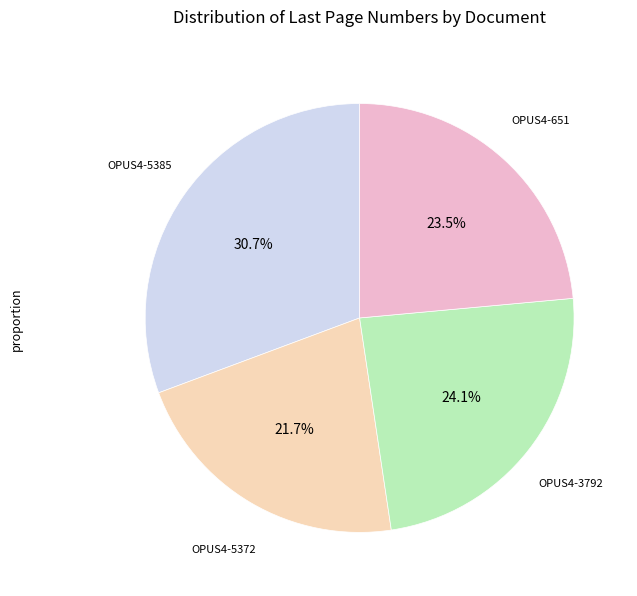

Is there a majority slice in this chart?

No